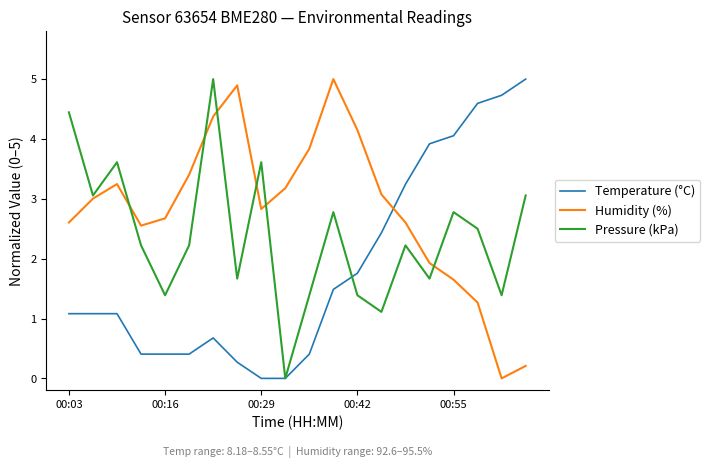

How many values in the Pressure (kPa) series are below 2?

8